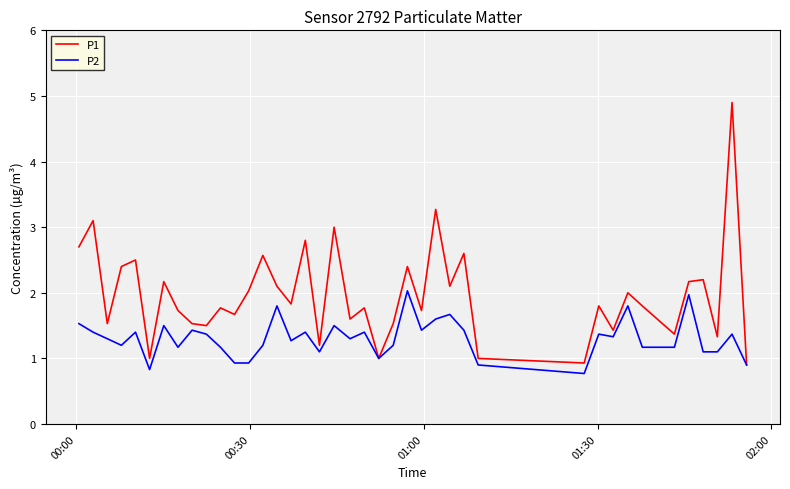

What is the highest value of the P2 series?

2.0